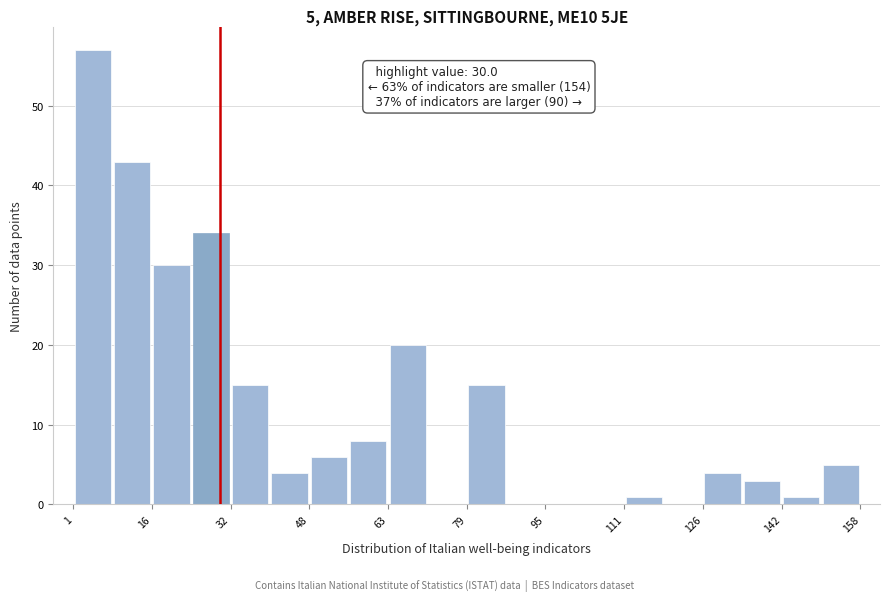

Read against the x-axis, roughly where is the centre of the tallest bar?

4